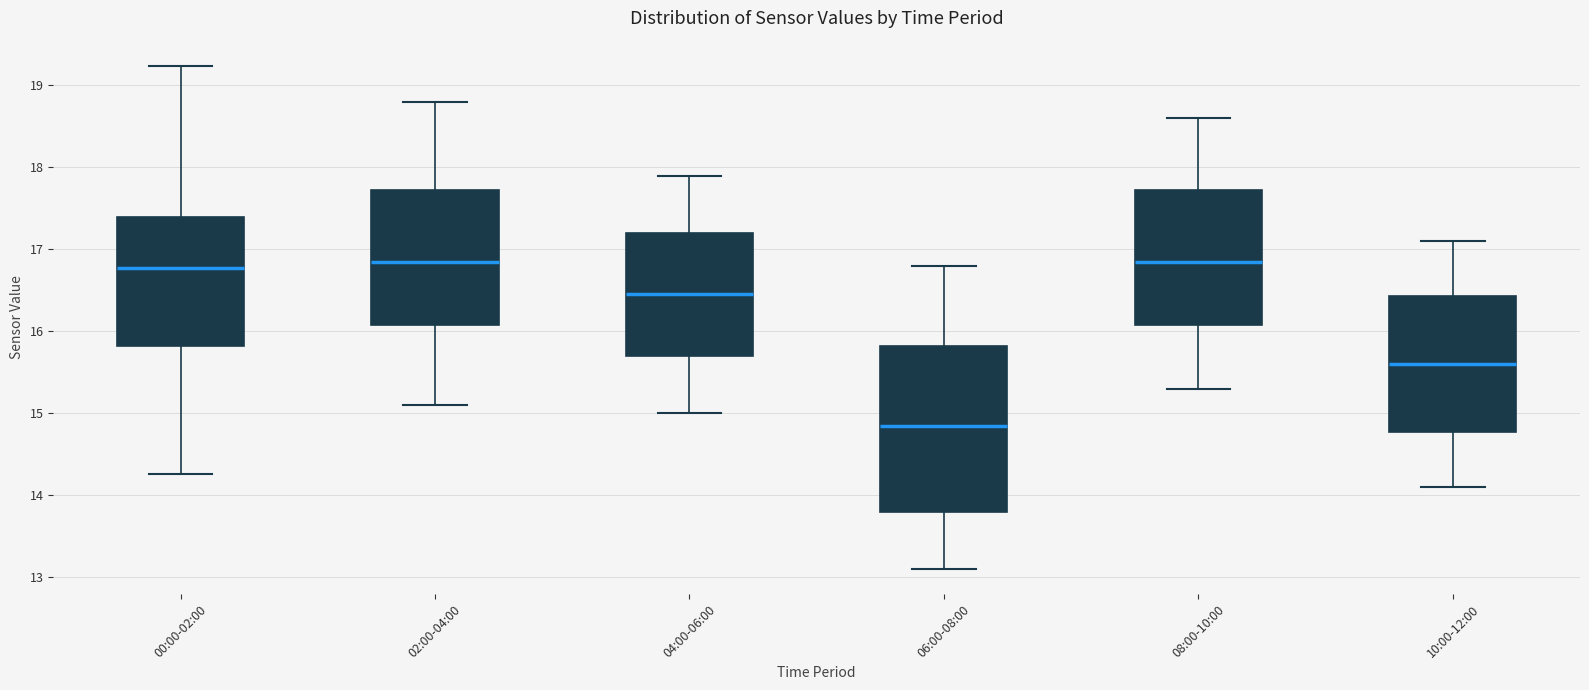

Reading left to right, read every box against the y-axis: the position of its median line, the range the box covers, and the ends of its whiskers. The values are not printed on the chart, so give them approximately, as read against the axis.

00:00-02:00: median 16.8, box 15.8 to 17.4, whiskers 14.3 to 19.2
02:00-04:00: median 16.9, box 16.1 to 17.7, whiskers 15.1 to 18.8
04:00-06:00: median 16.5, box 15.7 to 17.2, whiskers 15.0 to 17.9
06:00-08:00: median 14.9, box 13.8 to 15.8, whiskers 13.1 to 16.8
08:00-10:00: median 16.9, box 16.1 to 17.7, whiskers 15.3 to 18.6
10:00-12:00: median 15.6, box 14.8 to 16.4, whiskers 14.1 to 17.1